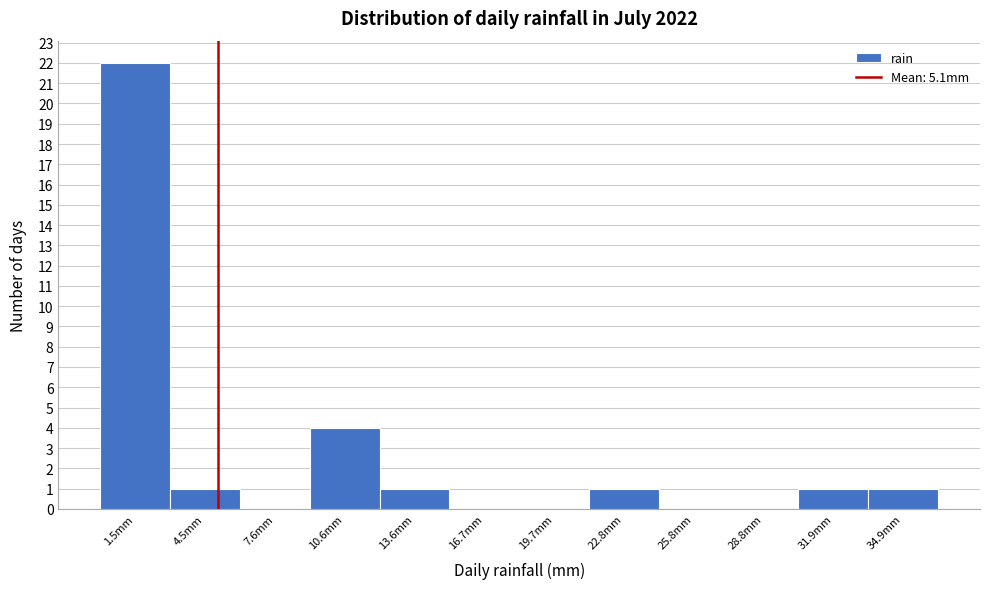

Reading left to right, transcribe this chart: for each bar, give the range it covers on the x-axis and its height. Neither the bar edges nor the heights are printed on the chart, so give them approximately, as read against the axes.

0.0 to 3.0: 22
3.0 to 6.0: 1
6.0 to 9.0: 0
9.0 to 12.0: 4
12.0 to 15.0: 1
15.0 to 18.0: 0
18.0 to 21.0: 0
21.0 to 24.5: 1
24.5 to 27.5: 0
27.5 to 30.5: 0
30.5 to 33.5: 1
33.5 to 36.5: 1